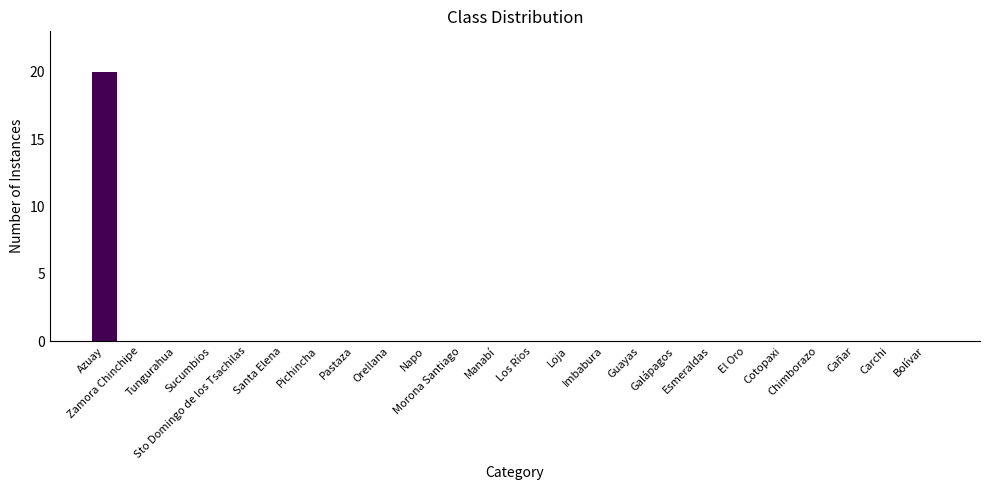

Are the bars horizontal?

No